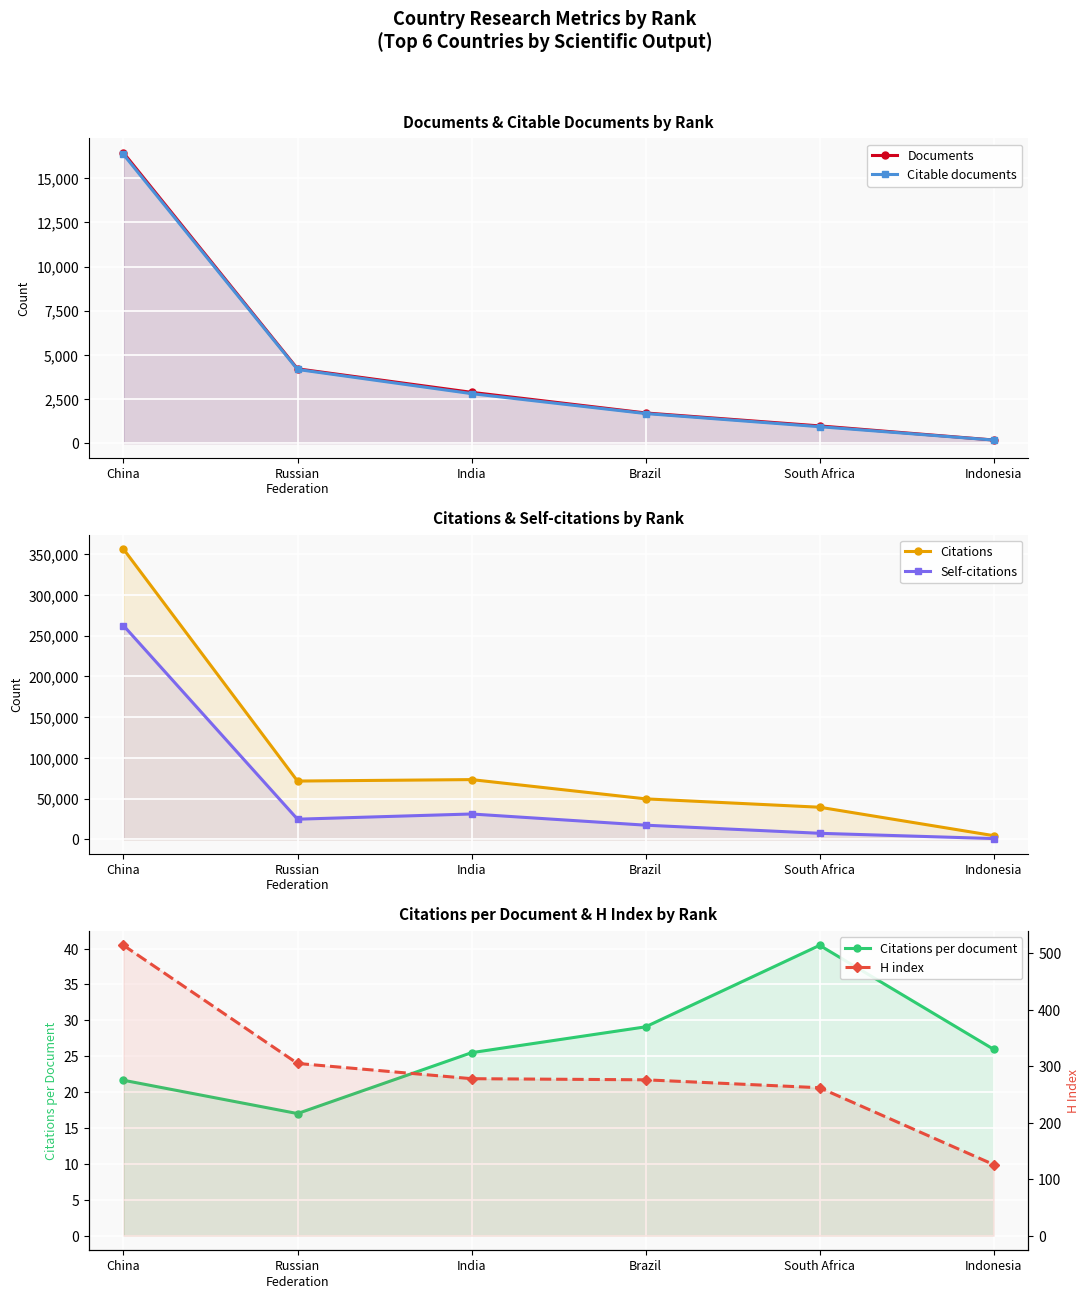

How many series are shown in this chart?

6